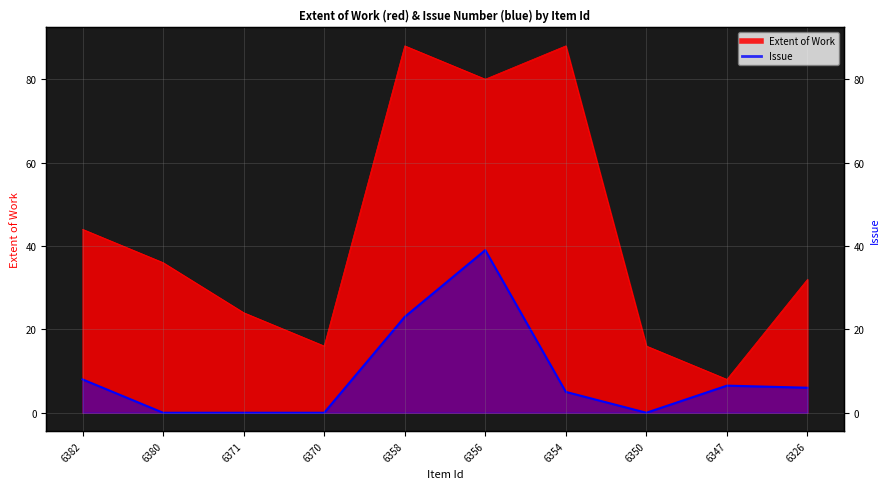

Which series has the largest total across all categories?

Extent of Work